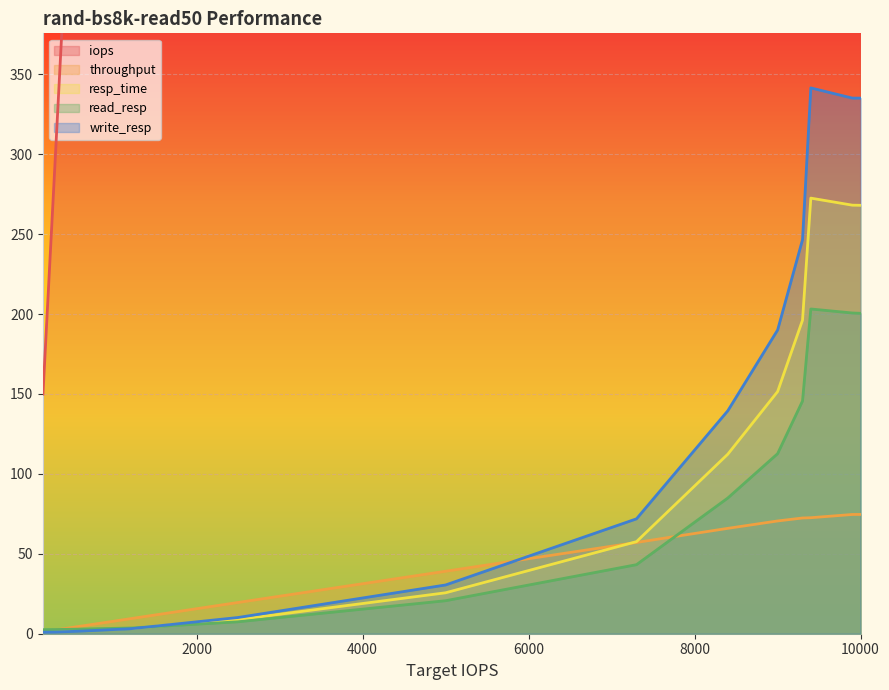

How many data points does each series have?

13